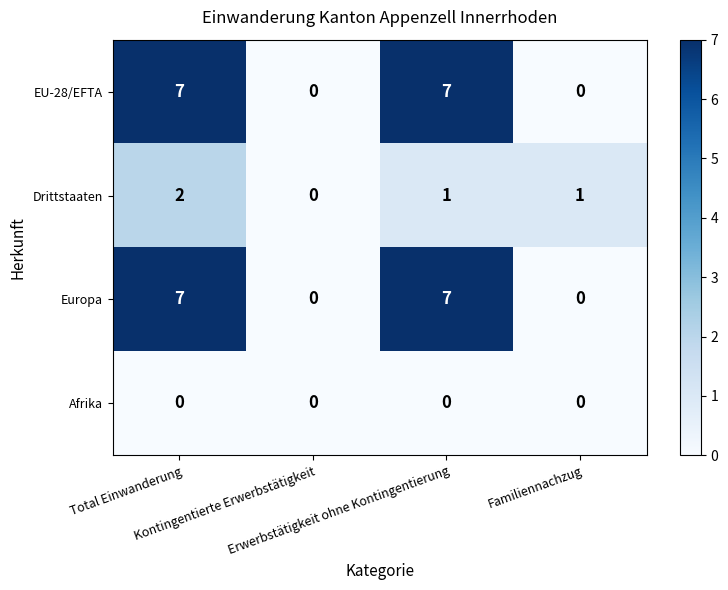

What is the difference between the maximum and minimum values in the EU-28/EFTA series?

7